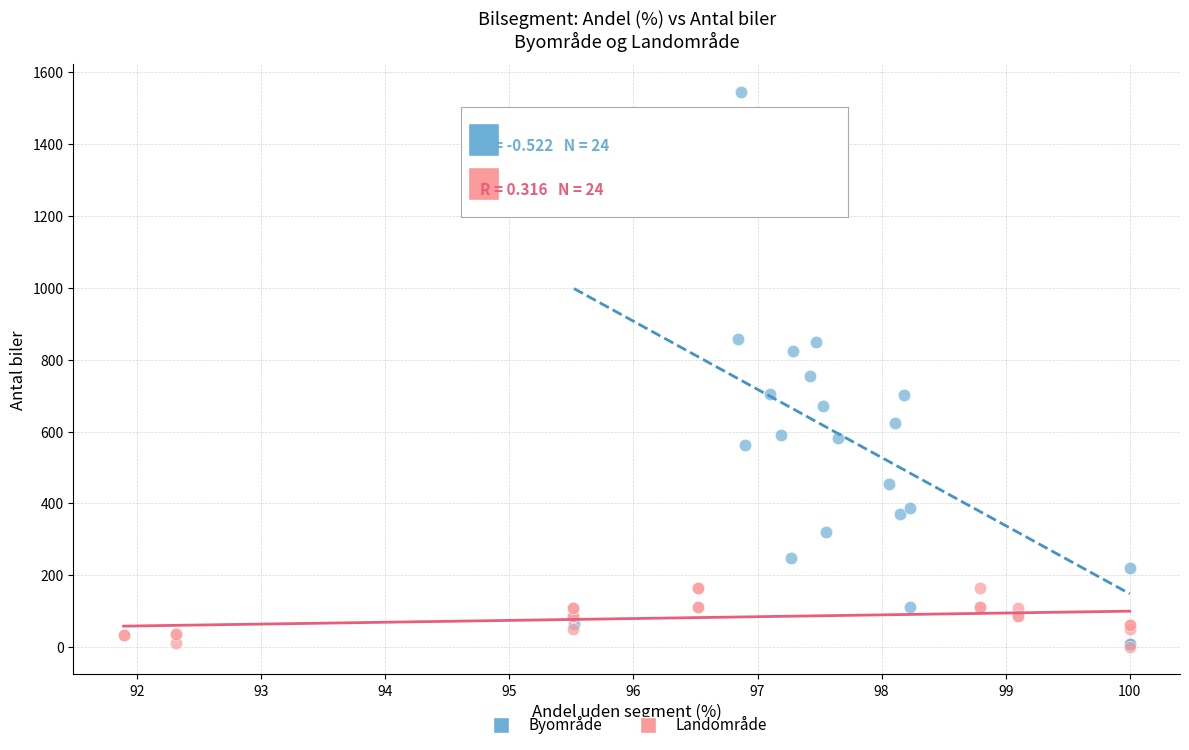

What are all the series names shown in the legend?

Byområde, Landområde